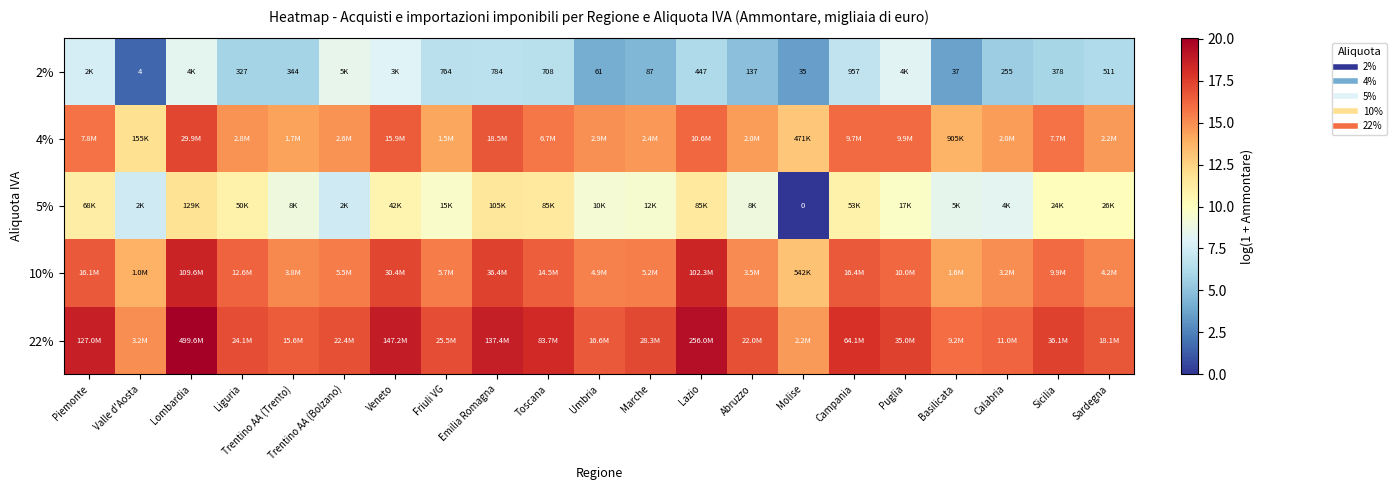

How many data points in 2% are less than 6?

10